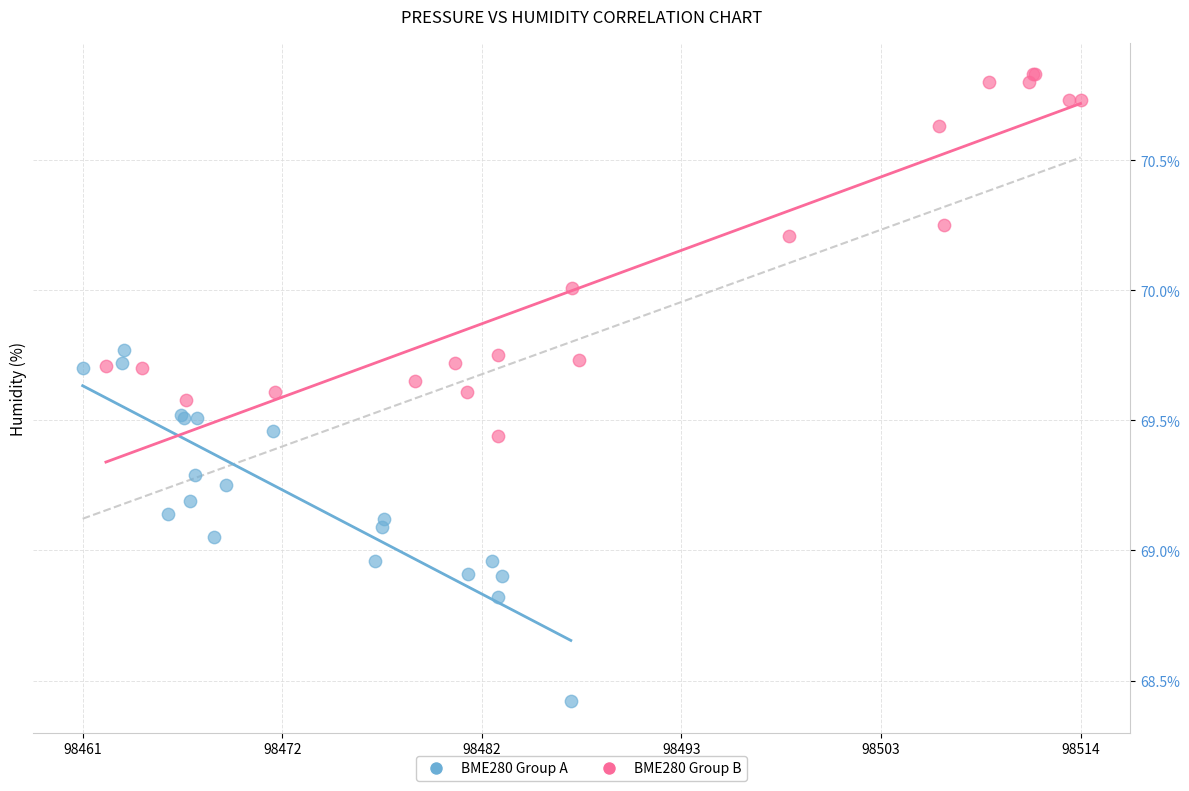

What are all the series names shown in the legend?

BME280 Group A, BME280 Group B